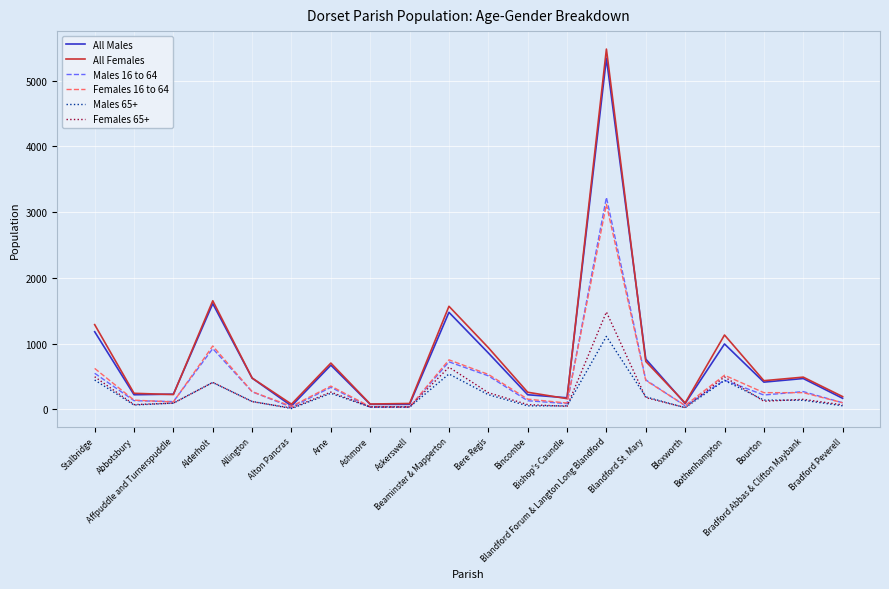

Read the Females 65+ value at Abbotsbury.

73